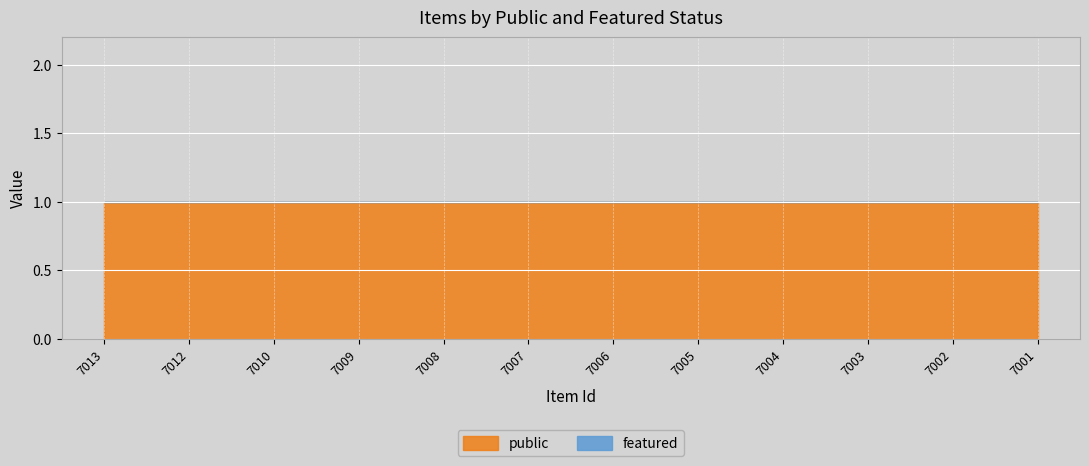

Which series has the widest spread of values?

public